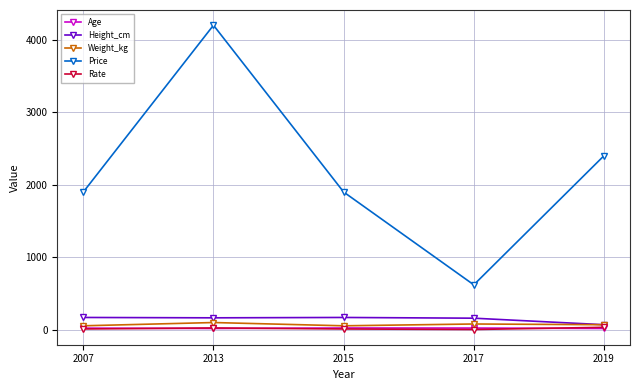

What is the highest value of the Height_cm series?

170.0